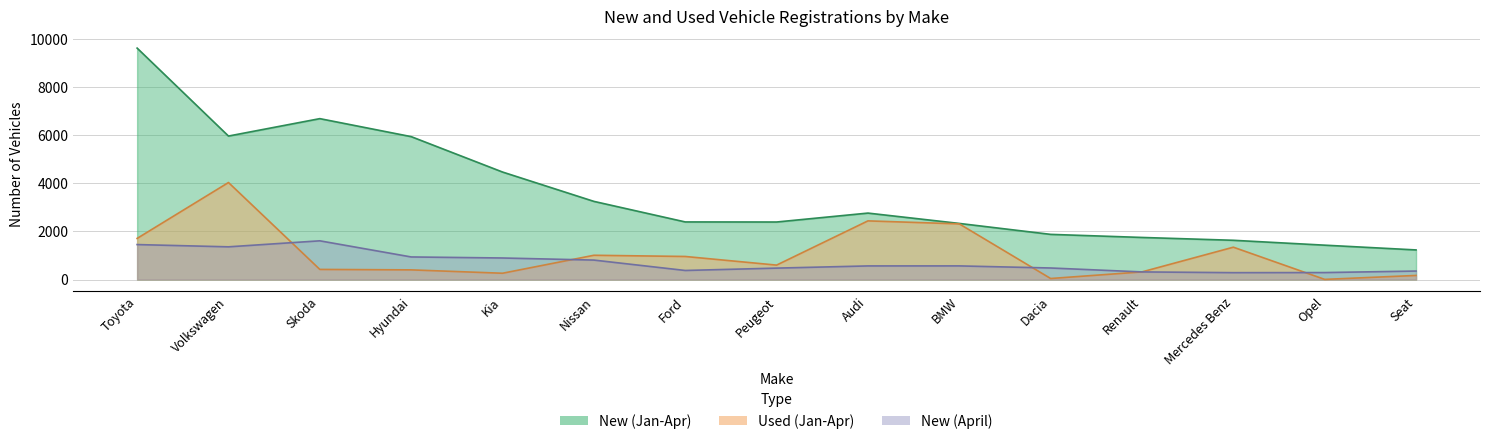

What is the difference between the maximum and minimum values in the Used (Jan-Apr) series?

4028